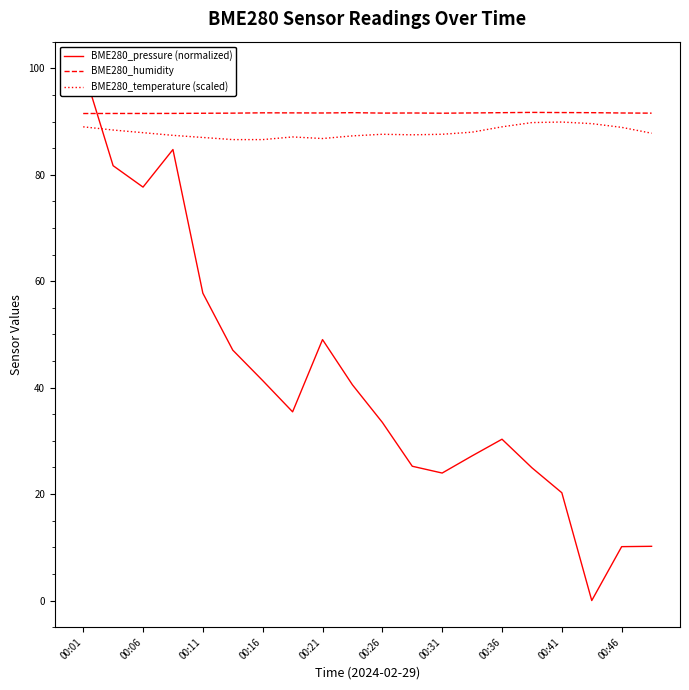

Which series has the largest total across all categories?

BME280_humidity